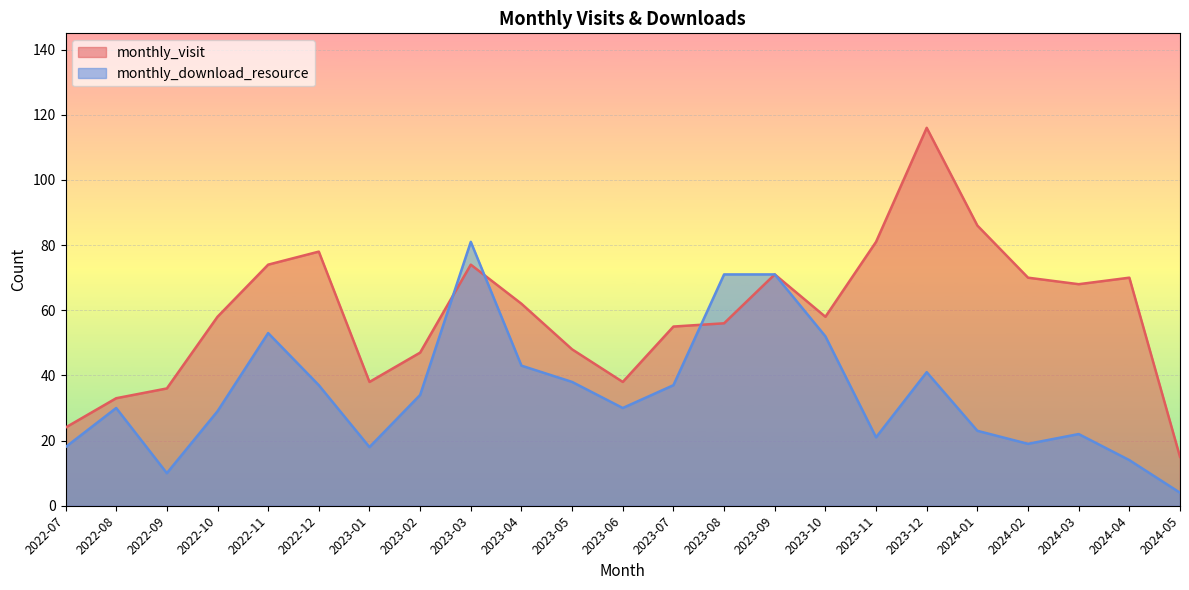

What is the smallest value displayed?

4